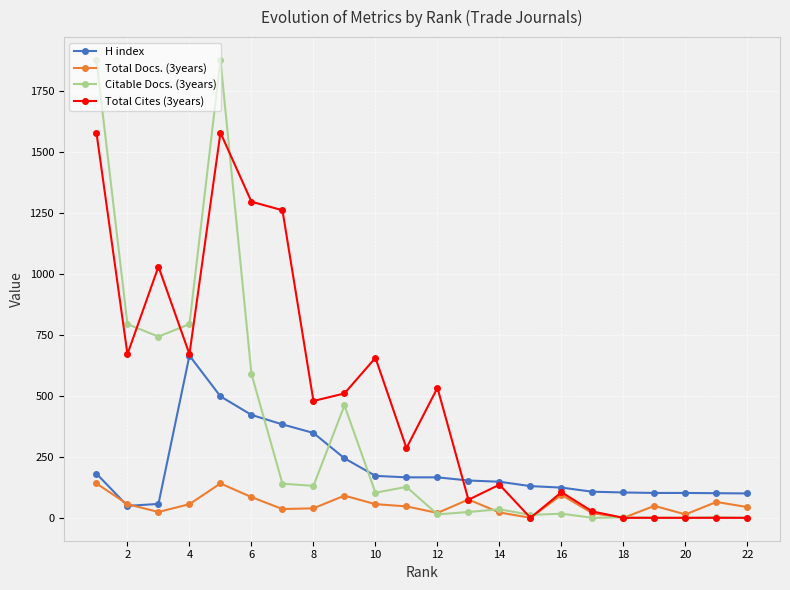

What is the greatest value displayed?

1877